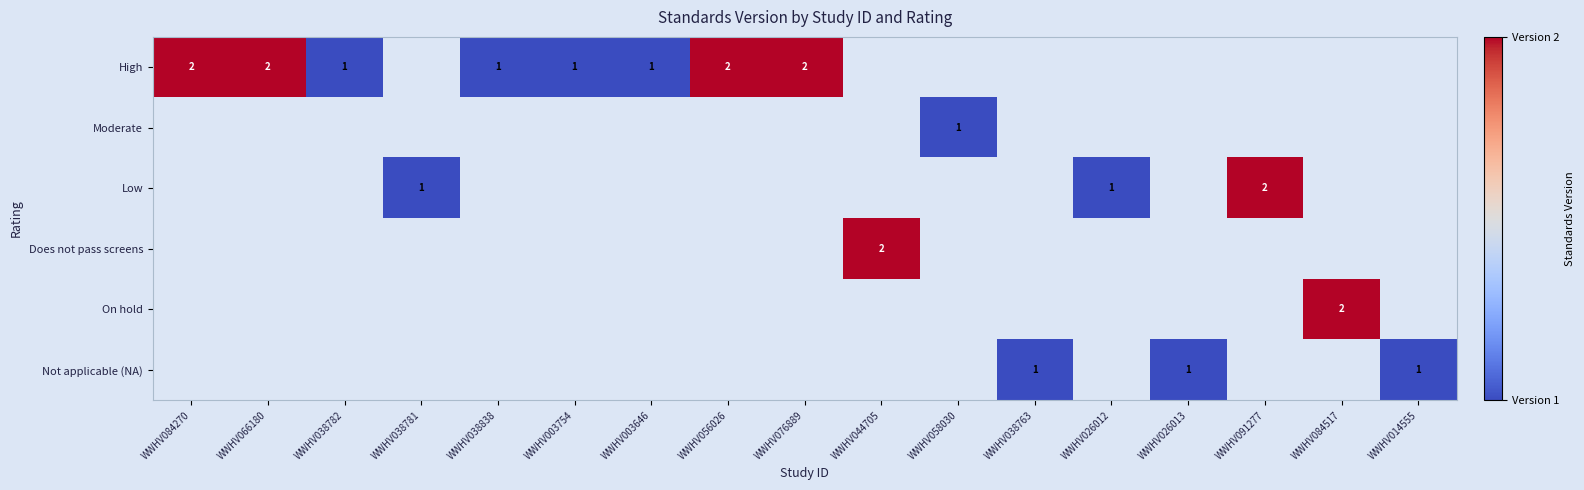

Is it true that High equals 1 at WWHV038782?

True